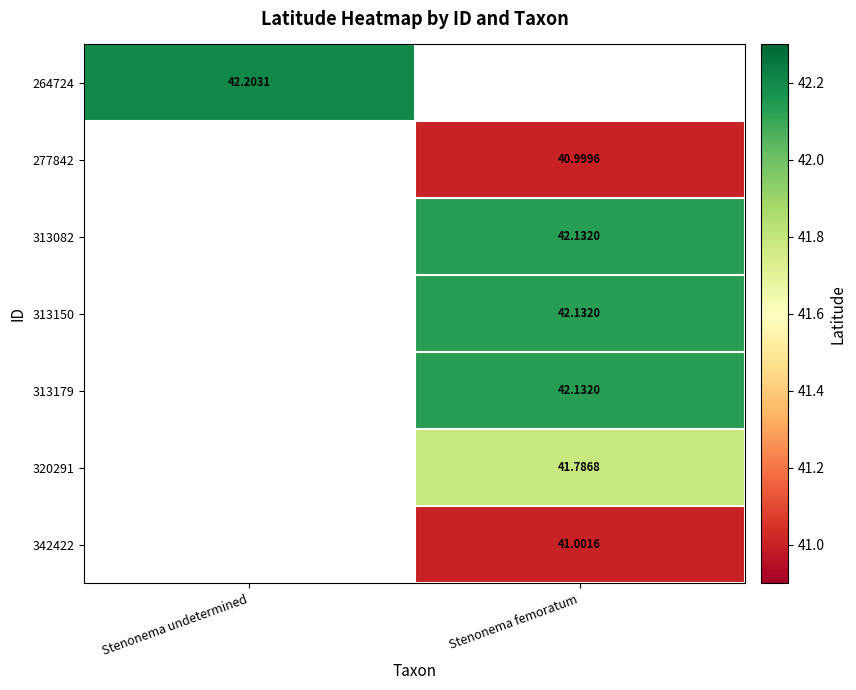

The 320291 series shows 67.9 at Stenonema femoratum. True or false?

False